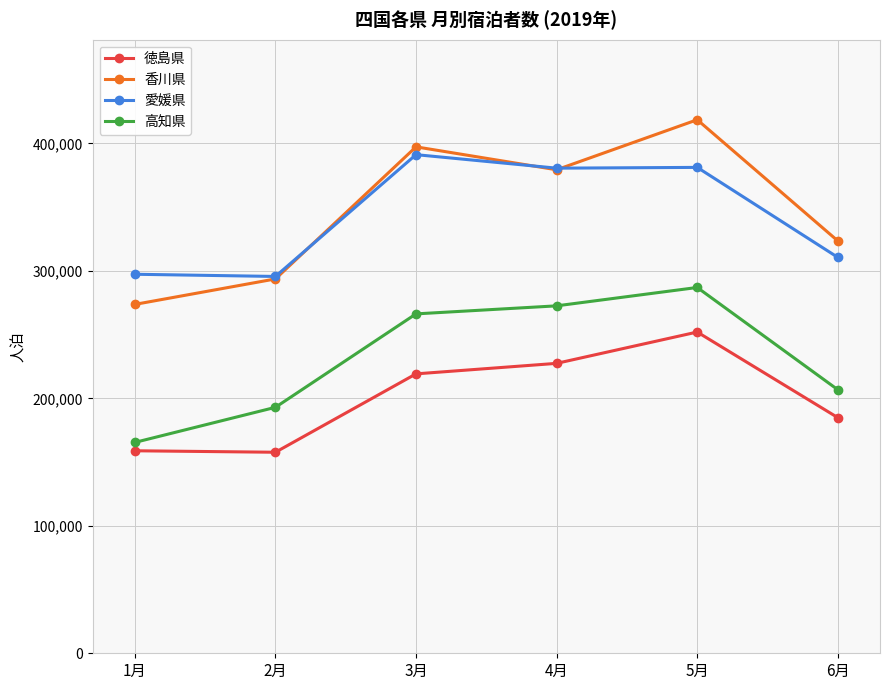

What are all the series names shown in the legend?

徳島県, 香川県, 愛媛県, 高知県